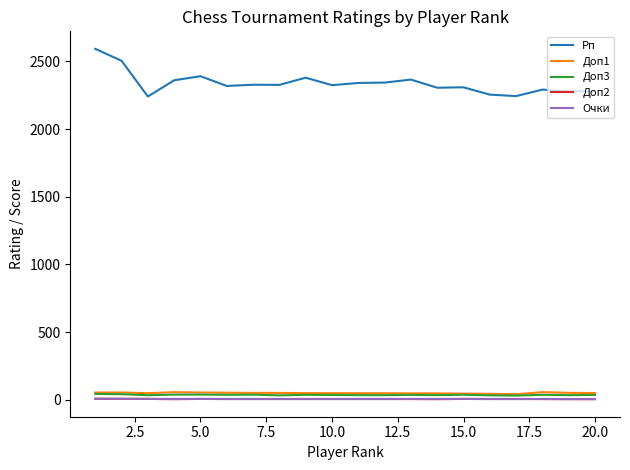

Does the chart display data point markers on the line(s)?

No